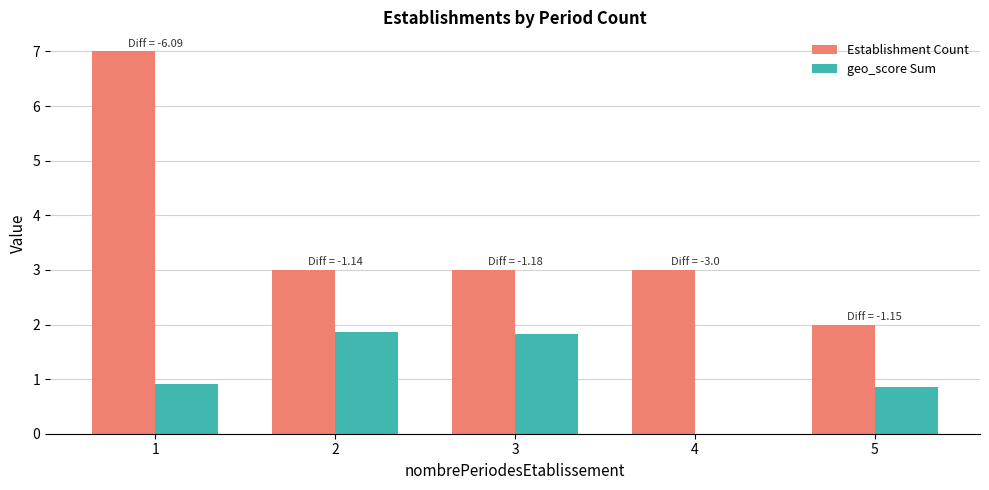

Is it true that Establishment Count equals 1.0 at 5?

False